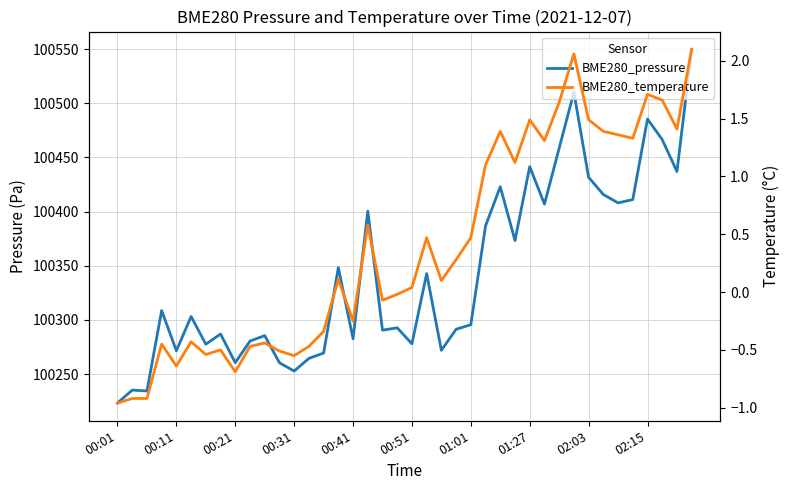

Which series has the largest total across all categories?

BME280_pressure